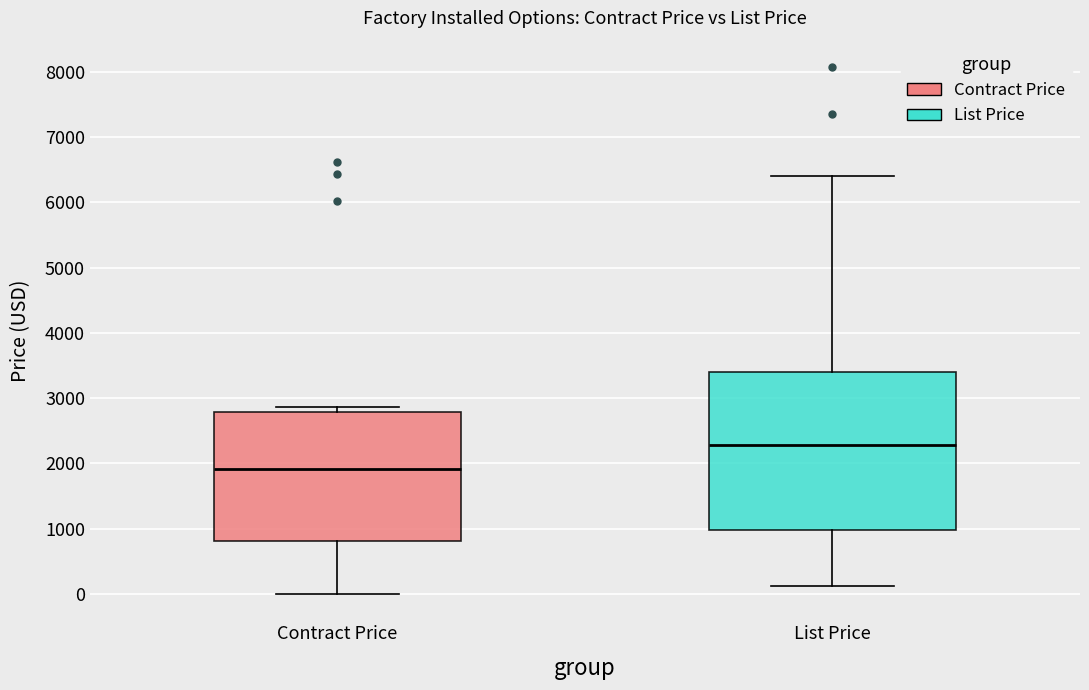

Where does the lower whisker of the box for Contract Price end on the y-axis? The values are not printed on the chart, so give them approximately, as read against the axis.

0